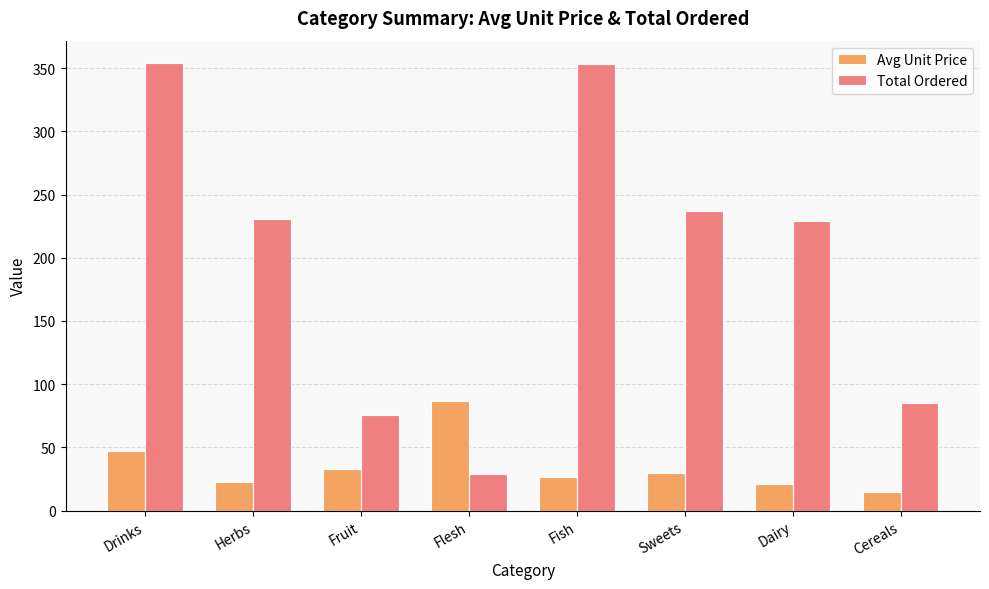

What is the label of the 4th bar from the left?

Flesh